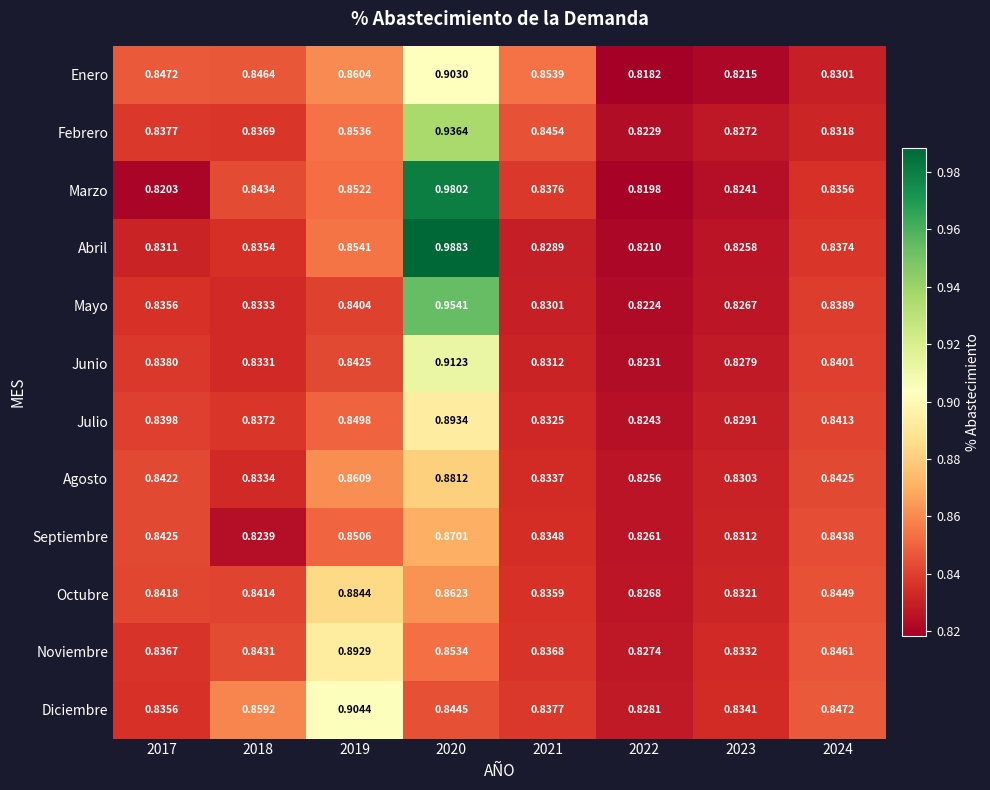

Which series has the largest total across all categories?

Abril